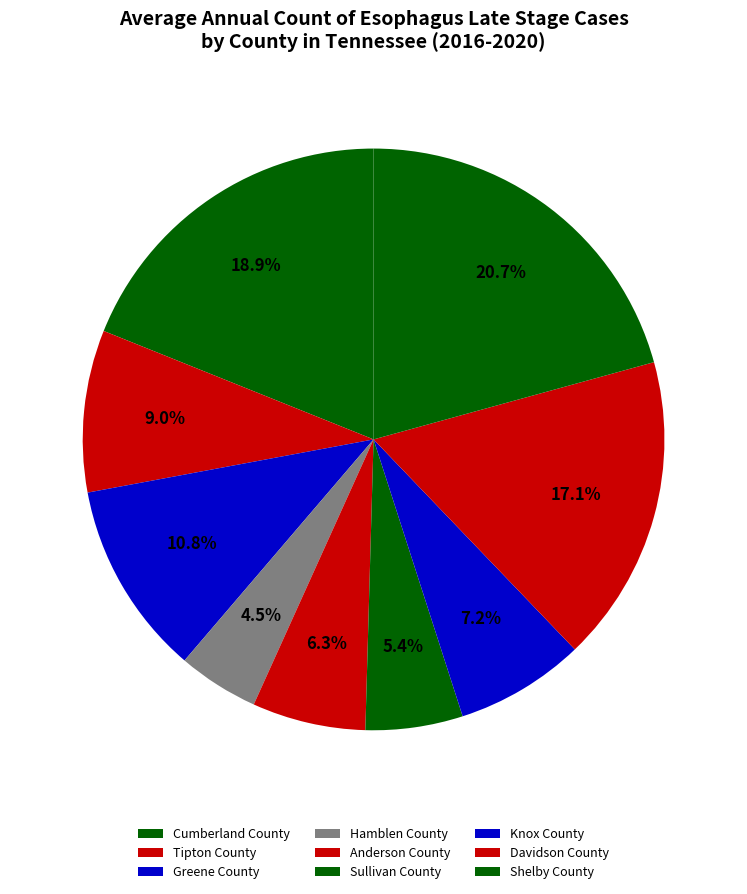

To the nearest percent, what percentage of the pie is Cumberland County?

19%